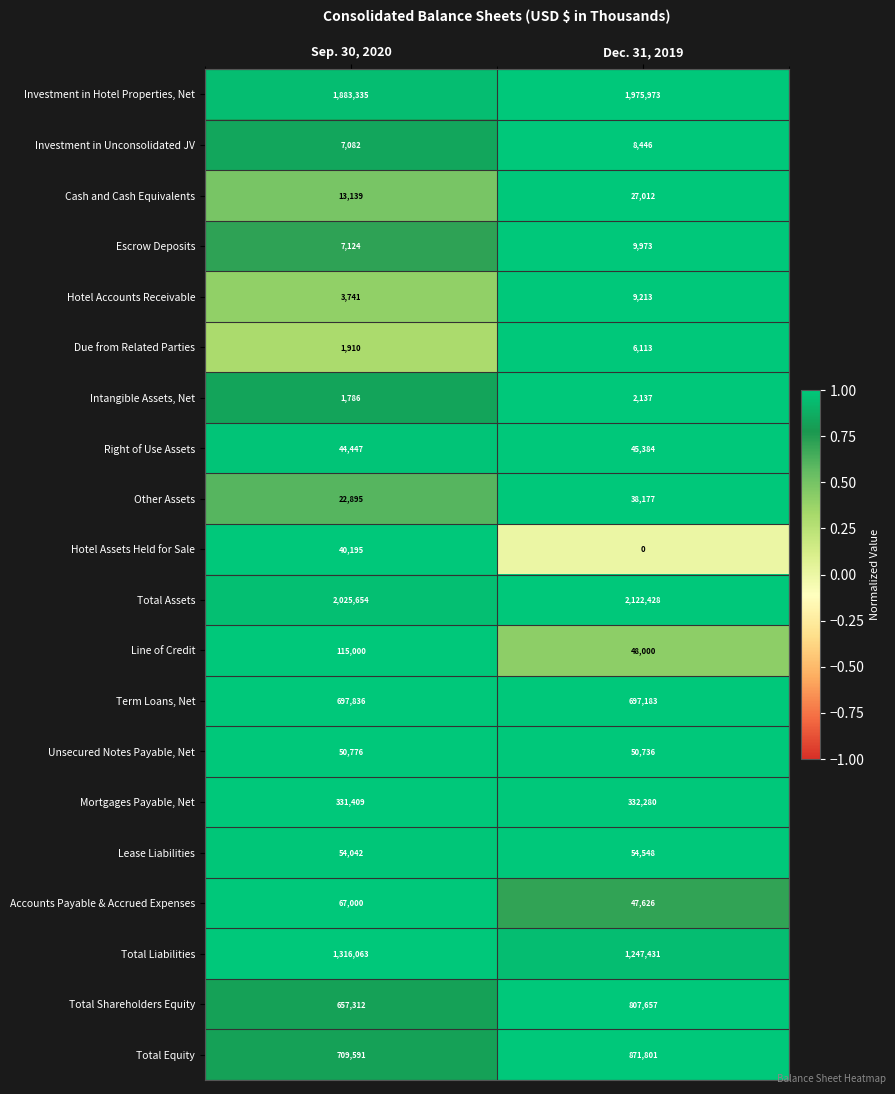

Rank the series at Sep. 30, 2020 from highest to lowest value.

Total Assets, Investment in Hotel Properties, Net, Total Liabilities, Total Equity, Term Loans, Net, Total Shareholders Equity, Mortgages Payable, Net, Line of Credit, Accounts Payable & Accrued Expenses, Lease Liabilities, Unsecured Notes Payable, Net, Right of Use Assets, Hotel Assets Held for Sale, Other Assets, Cash and Cash Equivalents, Escrow Deposits, Investment in Unconsolidated JV, Hotel Accounts Receivable, Due from Related Parties, Intangible Assets, Net